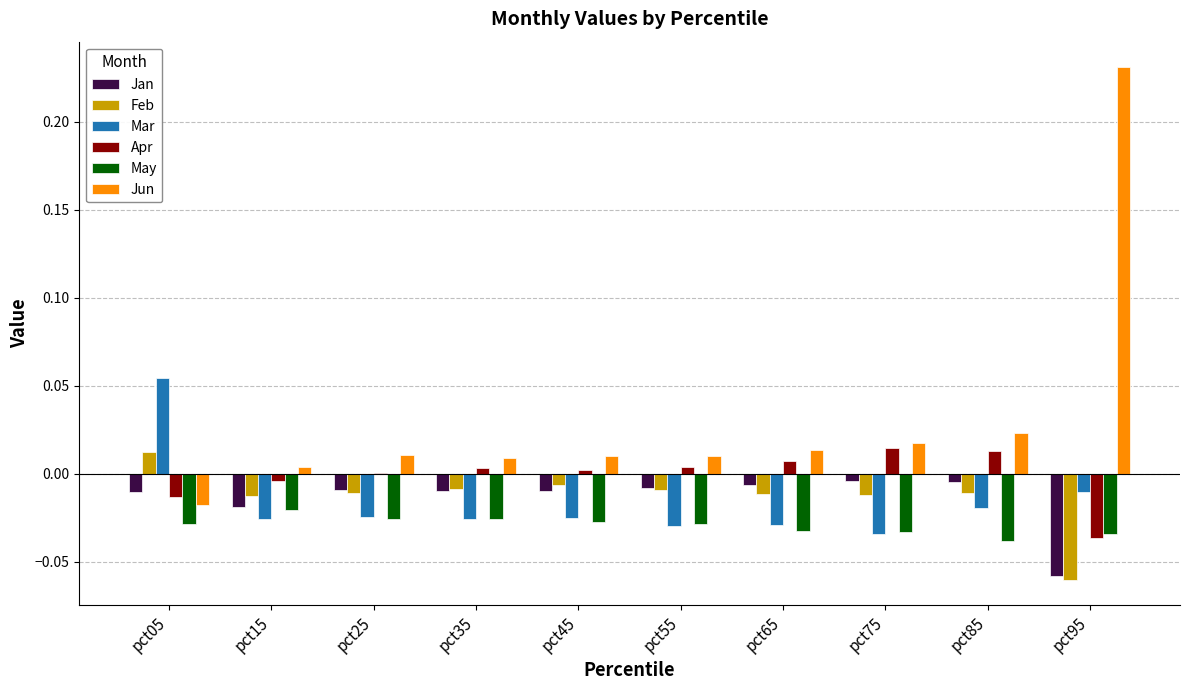

How many categories are shown in the chart?

10